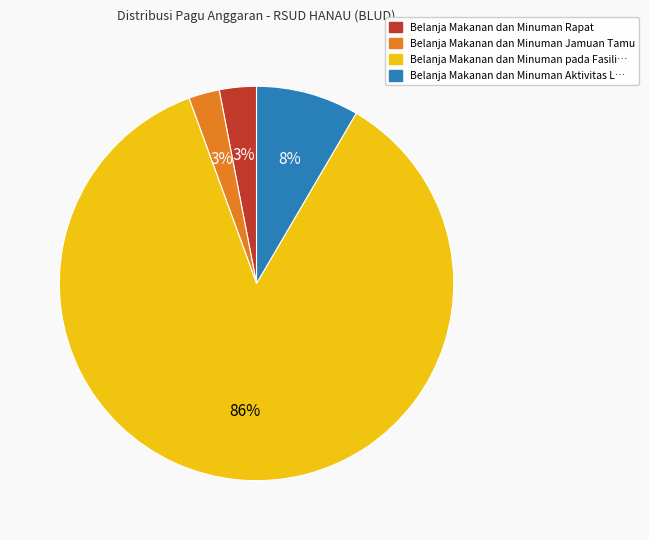

Is there a majority slice in this chart?

Yes